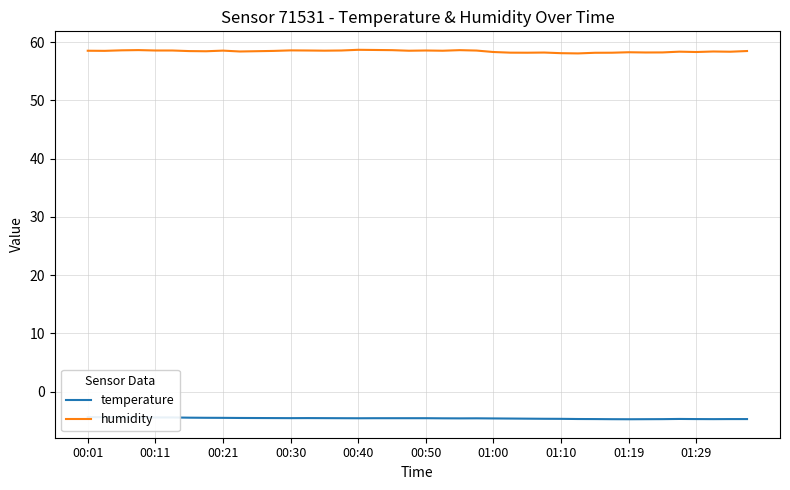

Is this an area chart (filled region under the line)?

No